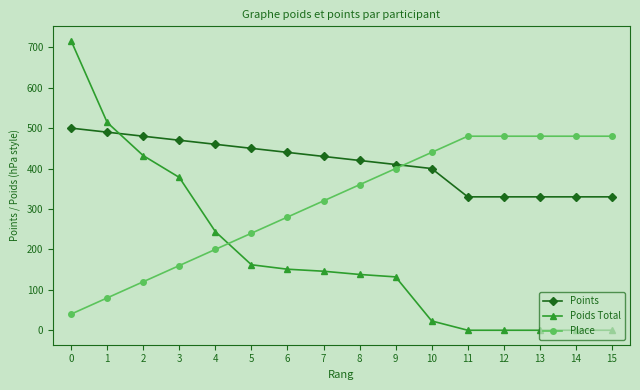

What are all the series names shown in the legend?

Points, Poids Total, Place